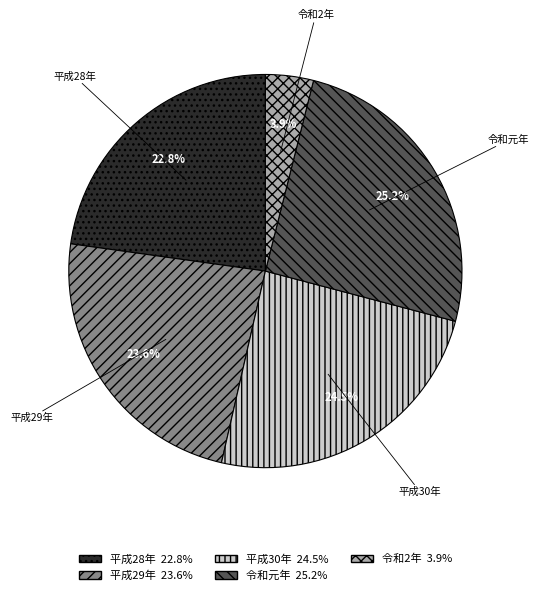

Count the number of slices in the pie.

5